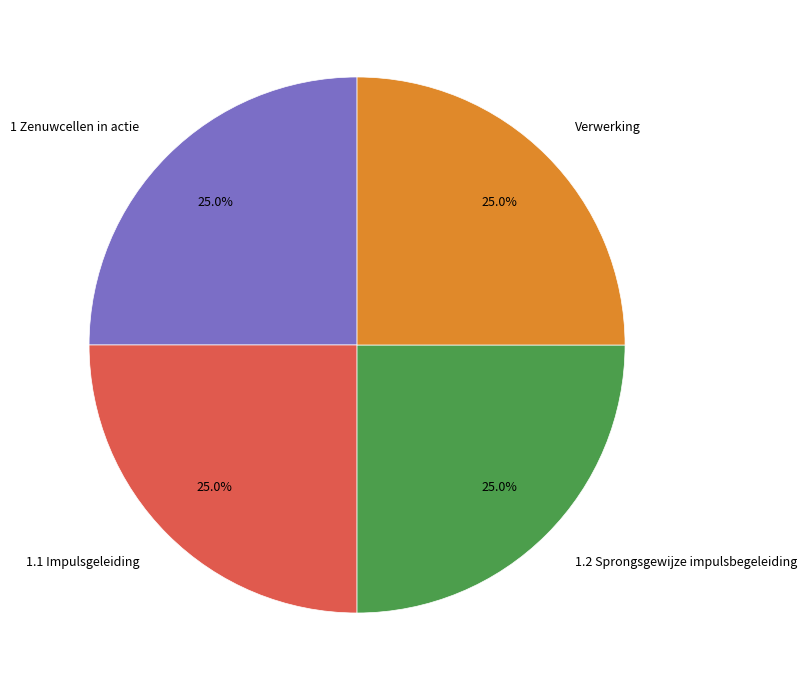

What percentage do Verwerking and 1.1 Impulsgeleiding together represent?

50.0%